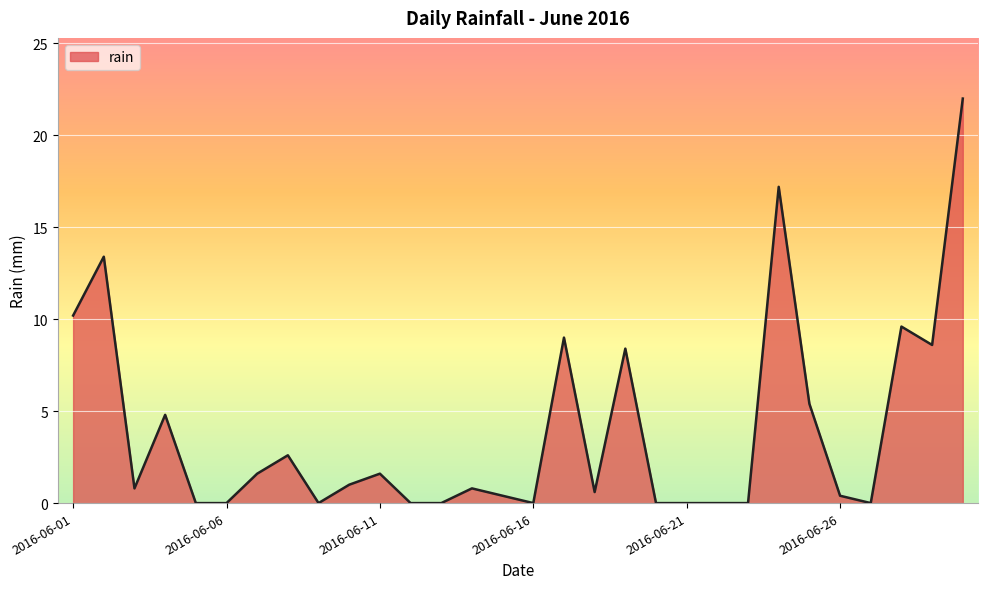

Does the chart display data point markers on the line(s)?

No